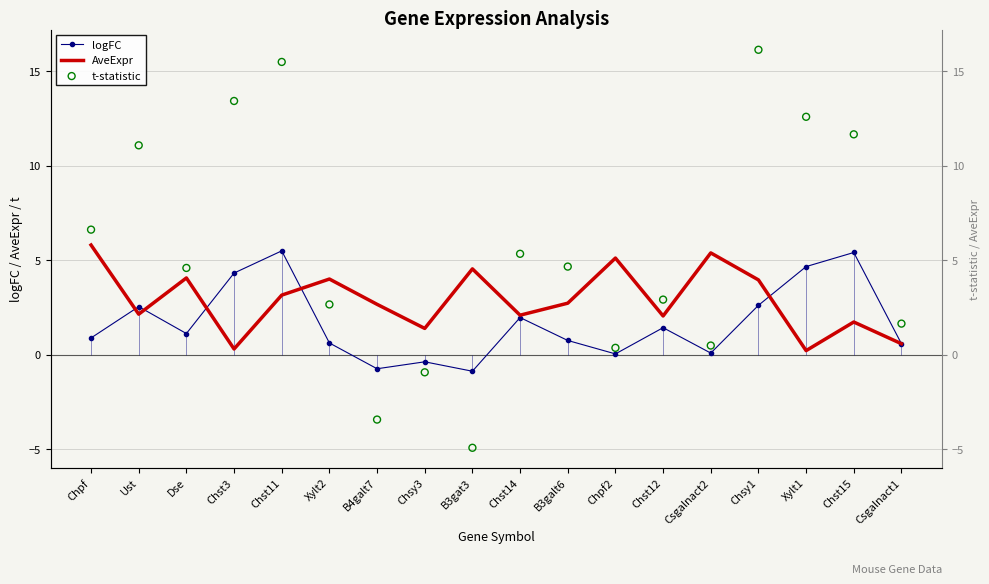

At which category is the sum across all series the highest?

Chst11